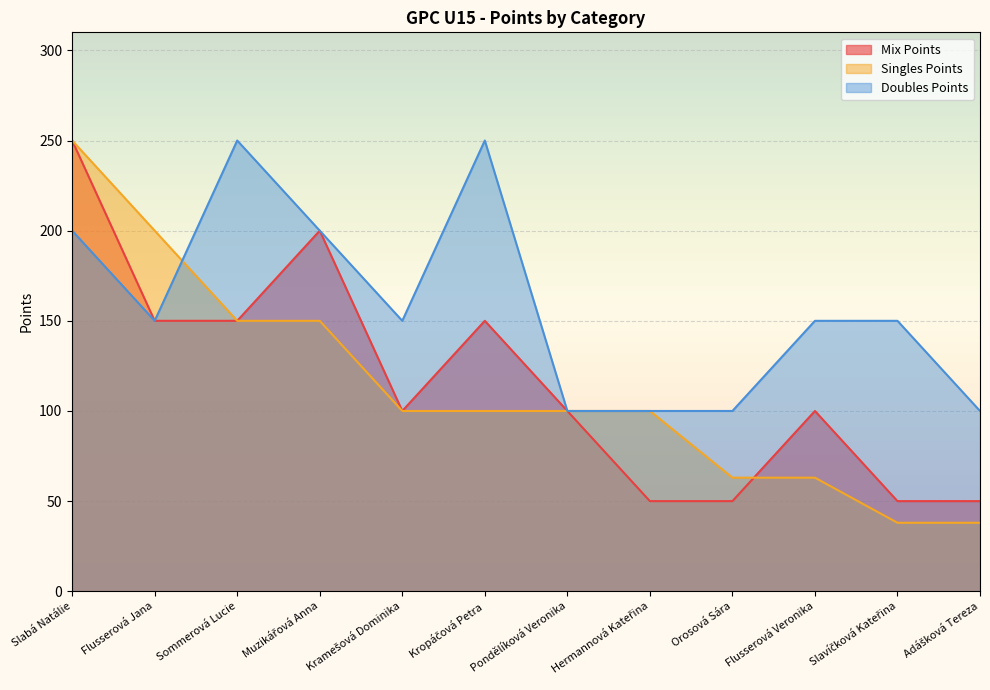

At which category does Doubles Points reach its first local peak?

Sommerová Lucie